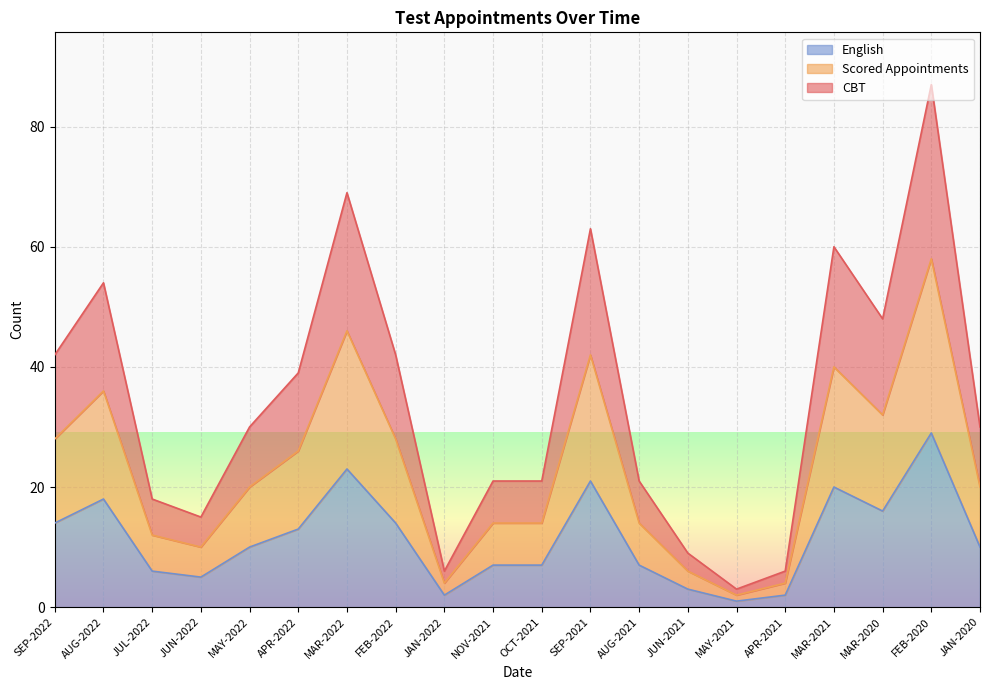

At which category does Scored Appointments reach its first local peak?

AUG-2022